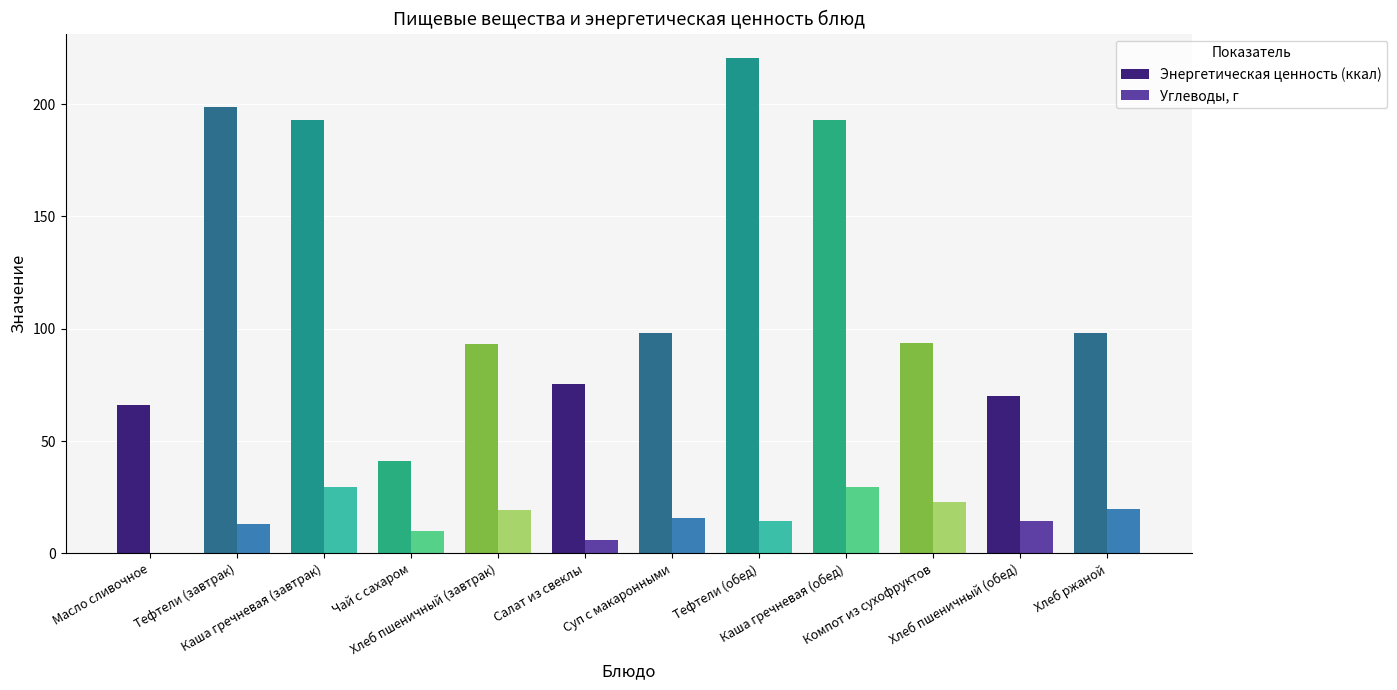

What is the sum of all Энергетическая ценность (ккал) values?

1440.1